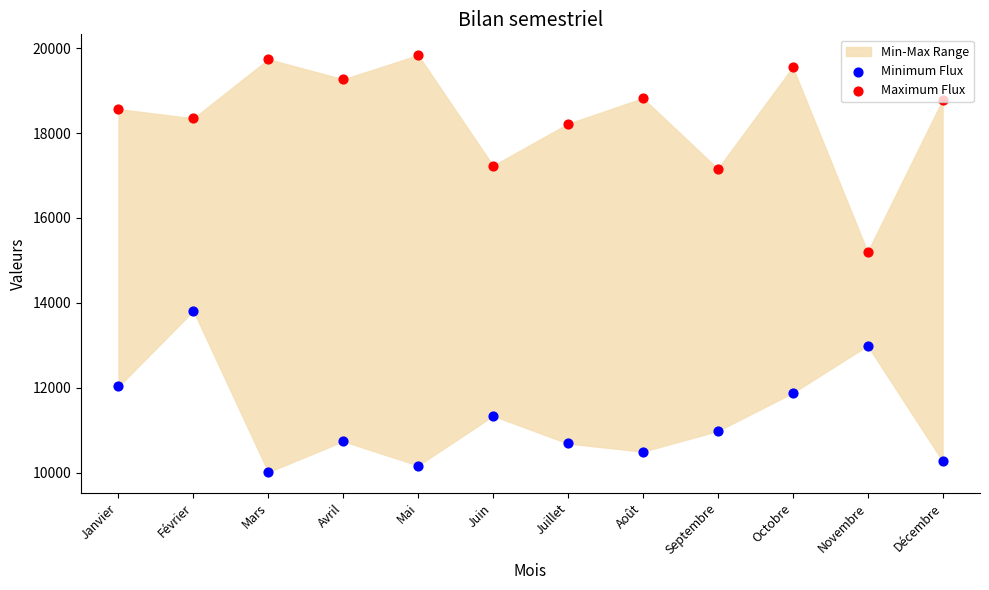

Which series has the largest Y range (max minus min)?

Maximum Flux